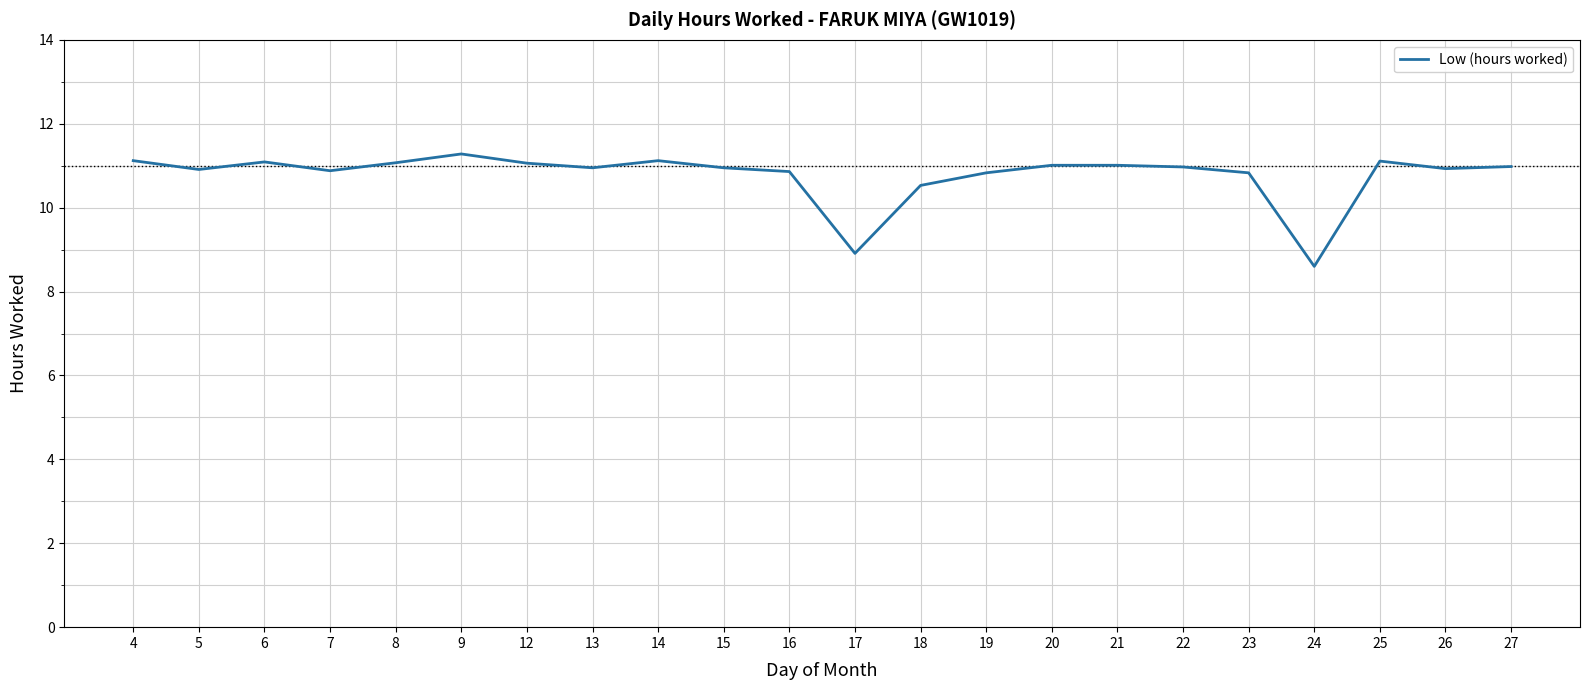

Read the value at 21.

11.0